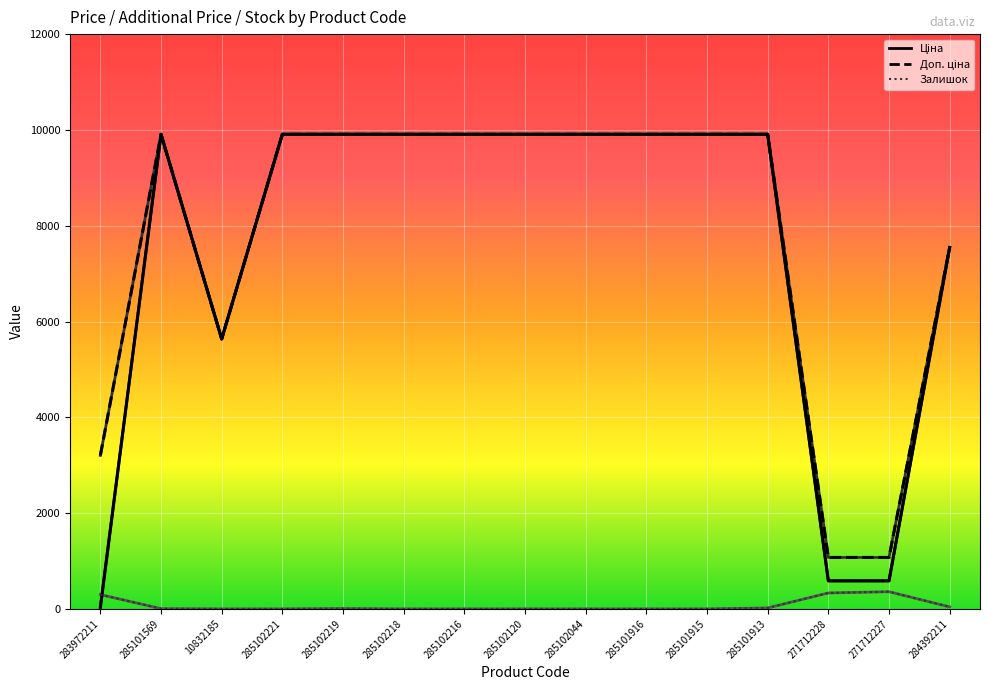

What is the label of the 8th point from the left?

285102120